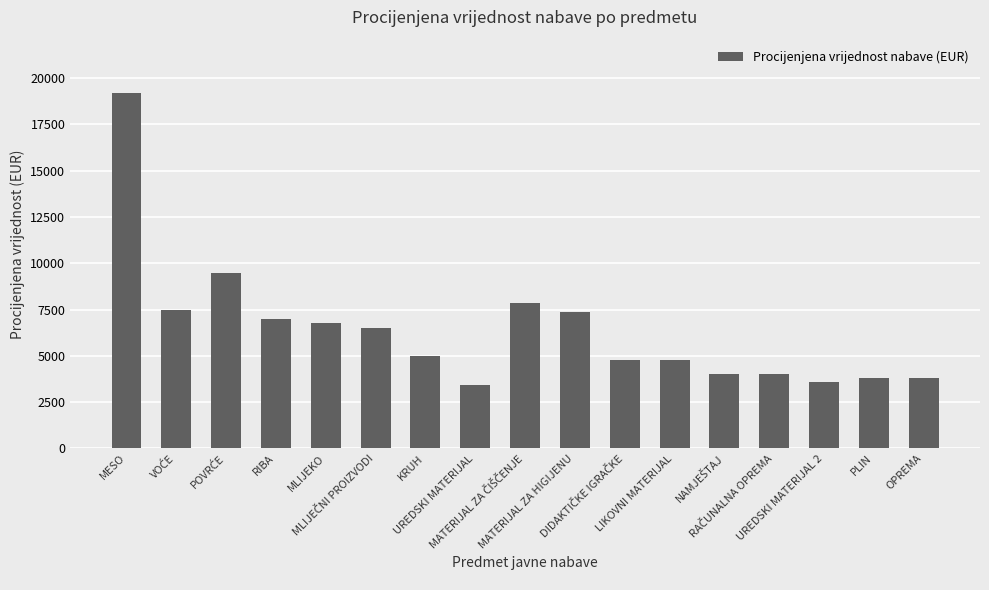

What is the approximate value at RIBA, to the nearest 50?

7000